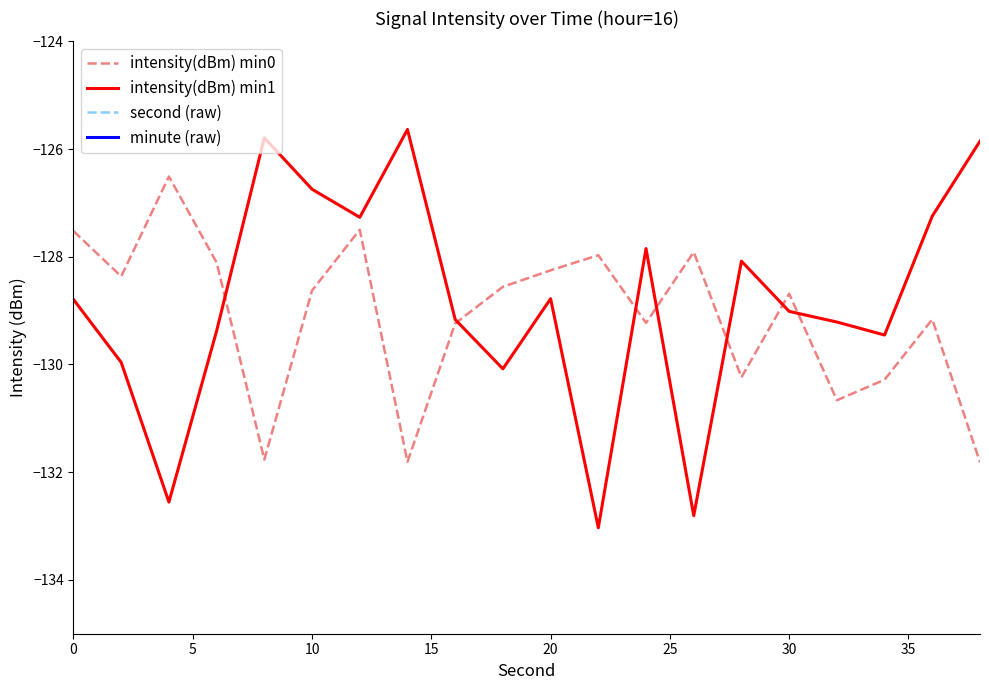

What is the lowest value of the intensity(dBm) min1 series?

-133.0